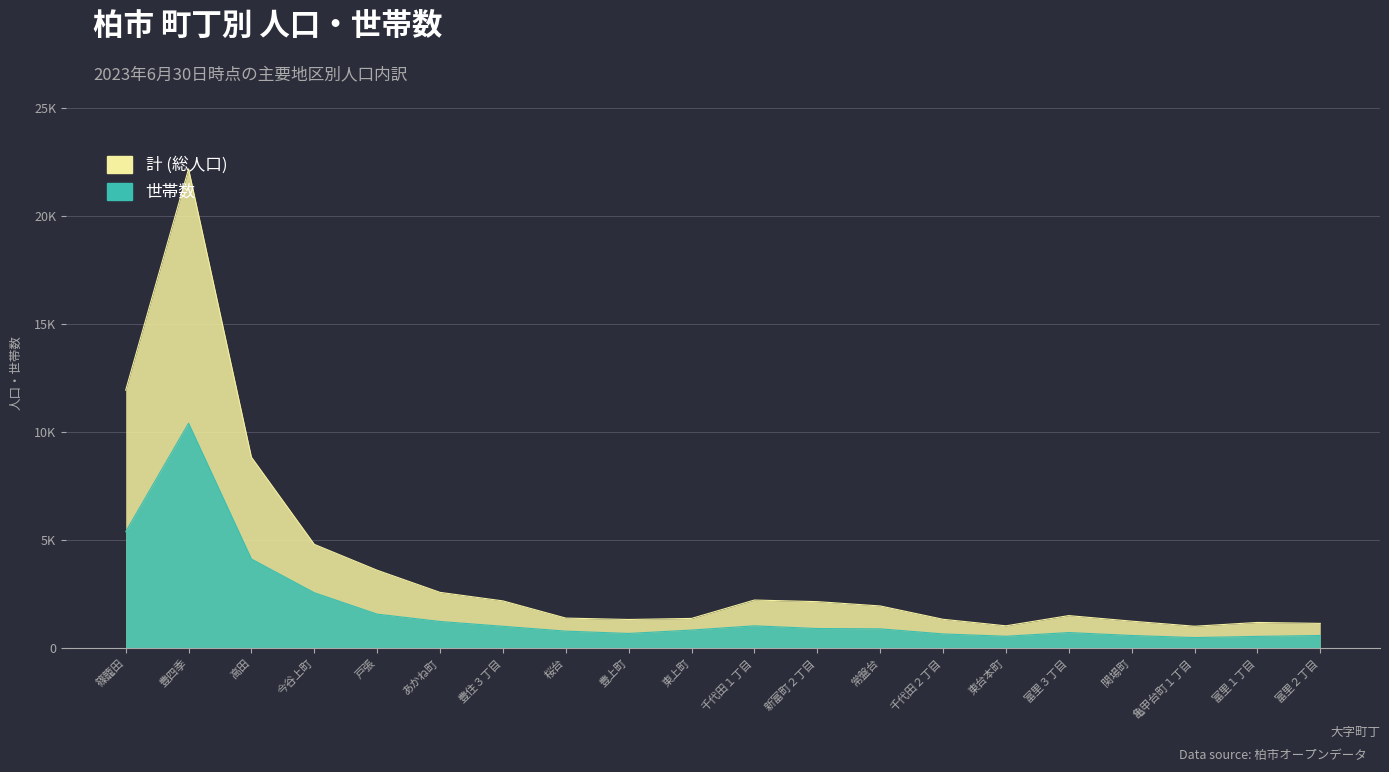

At which category is the sum across all series the highest?

豊四季